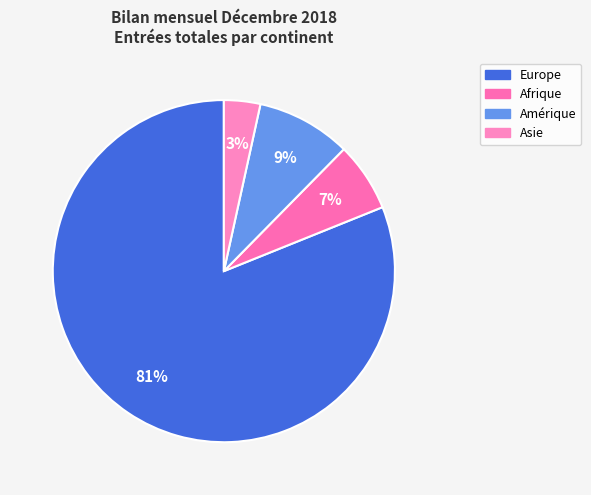

Count the number of slices in the pie.

4